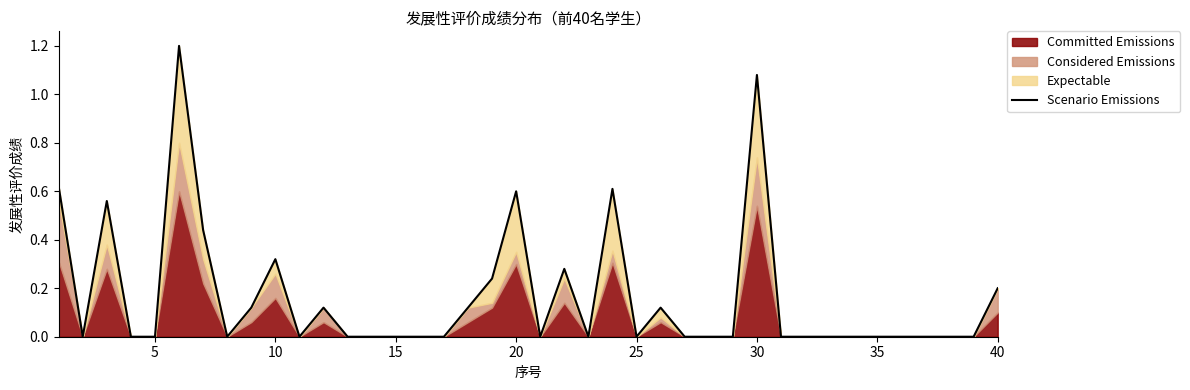

Count the number of values greater than 0.

15